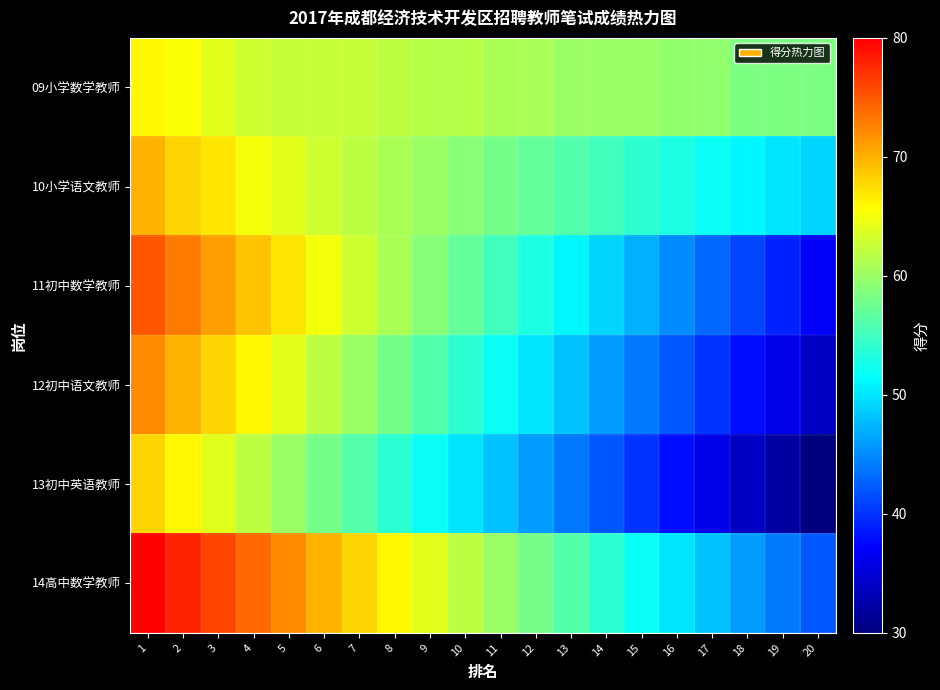

Which series has the widest spread of values?

11初中数学教师